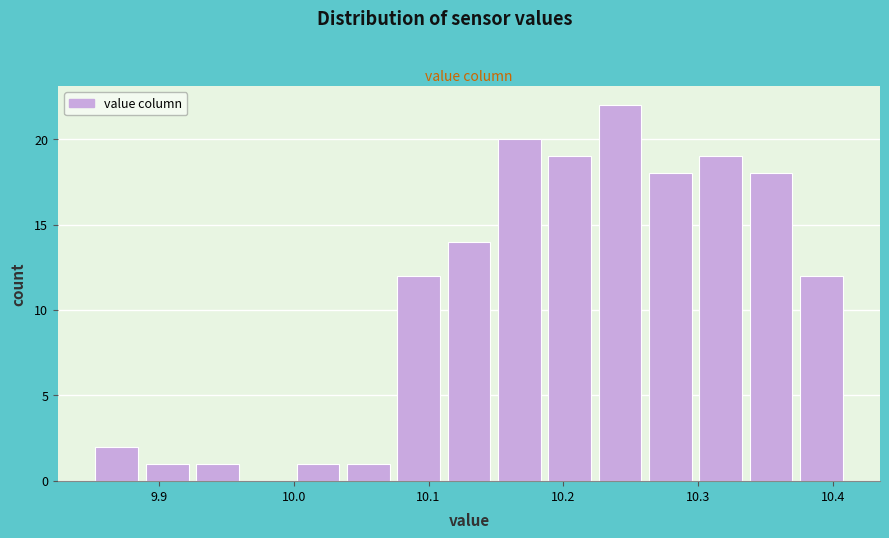

Around what value on the x-axis is the tallest bar? Give the approximate position of its centre, as read against the axis.

10.24